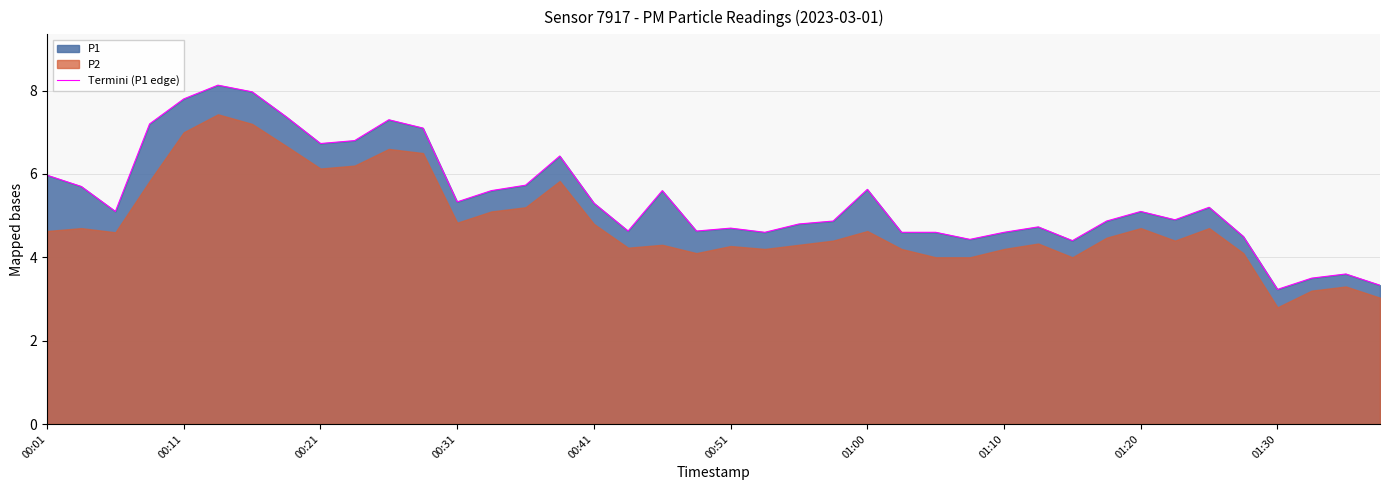

What is the value of the 21st point from the left?

4.7